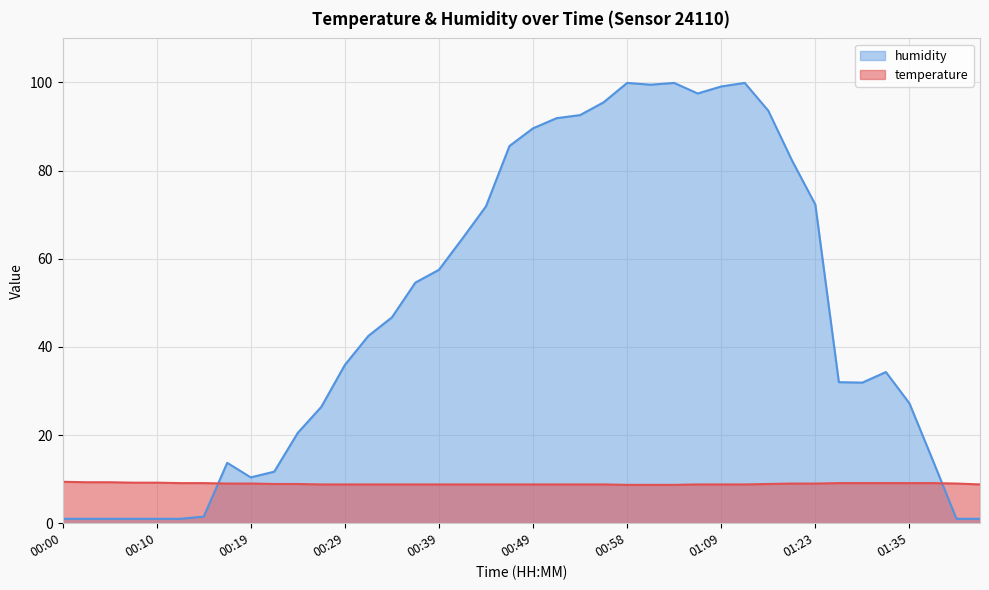

What is the label of the 33rd point from the left?

01:23